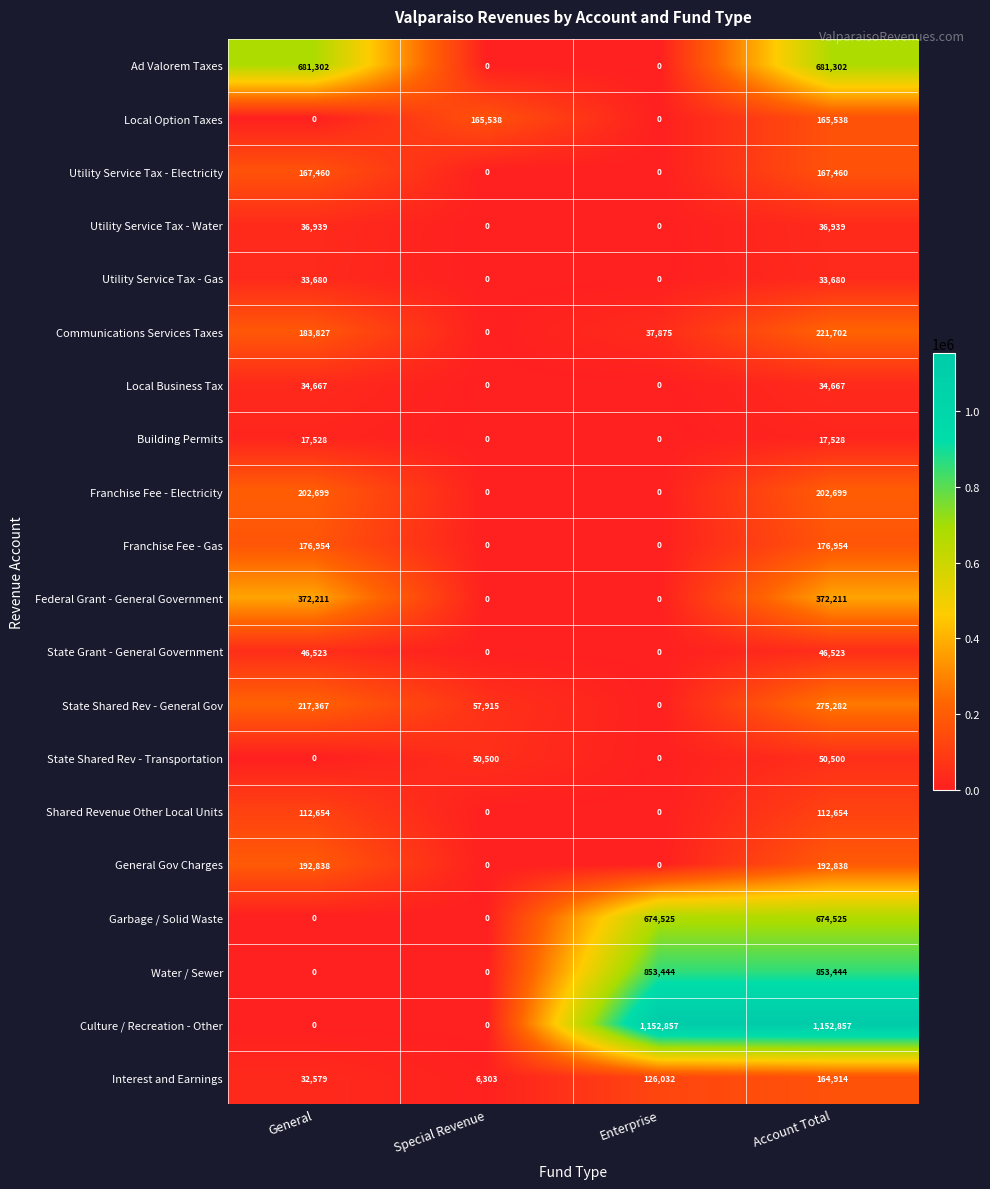

Is it true that Ad Valorem Taxes equals -447950 at Enterprise?

False